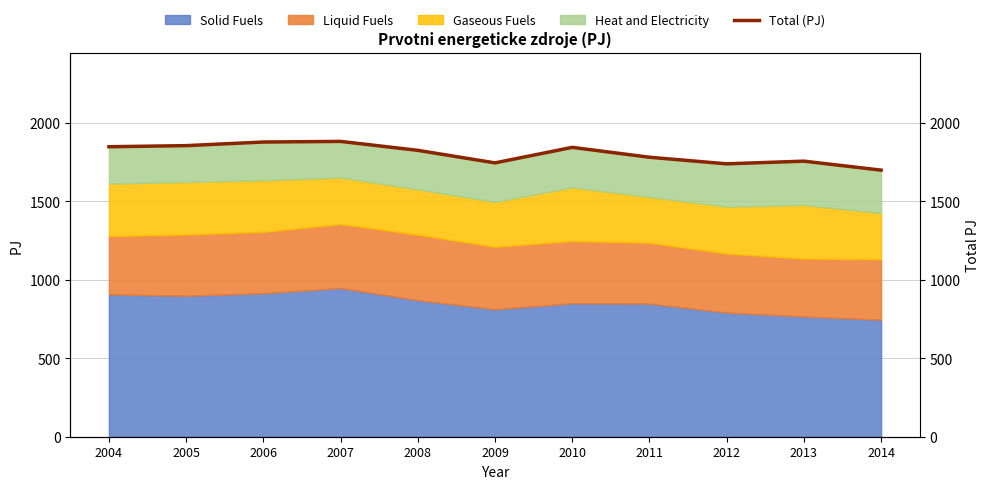

What is the average value?

1805.7